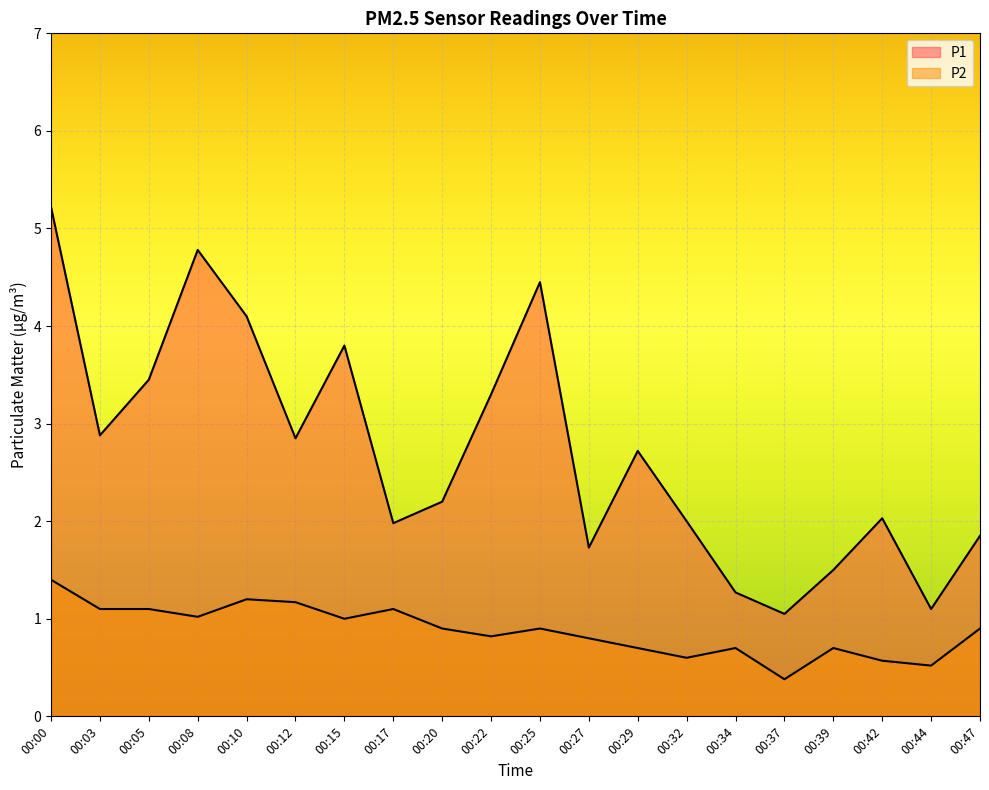

At 00:05, list the series in order from smallest to largest.

P2, P1